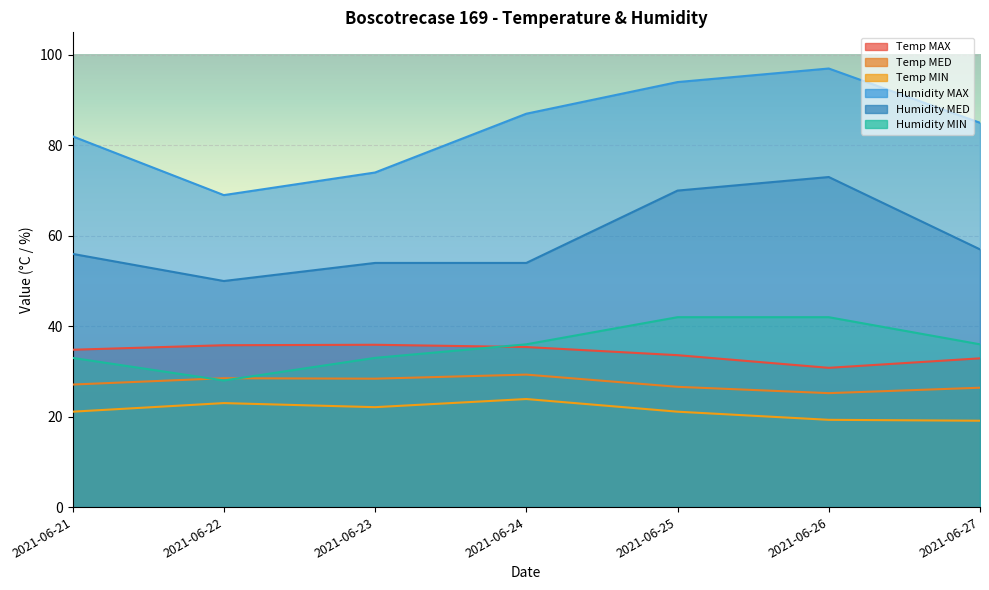

Between 2021-06-24 and 2021-06-27, which series saw the biggest shift?

Temp MIN